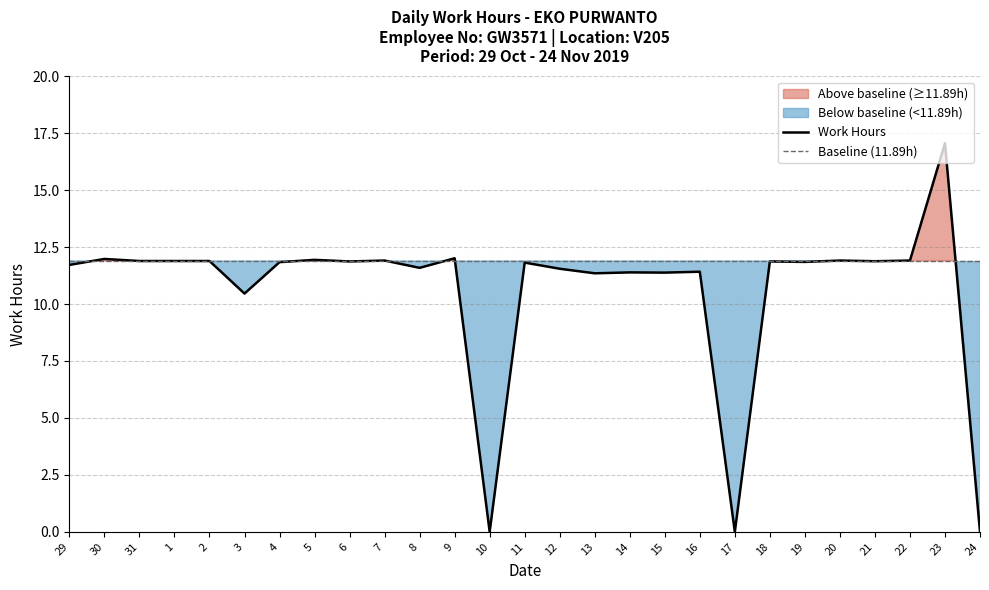

At which category does the data reach its first local peak?

30